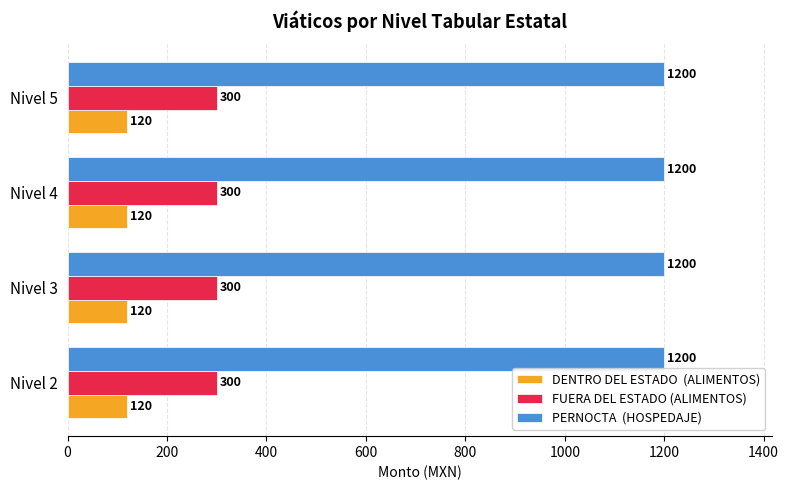

What is the total value across all series at Nivel 5?

1620